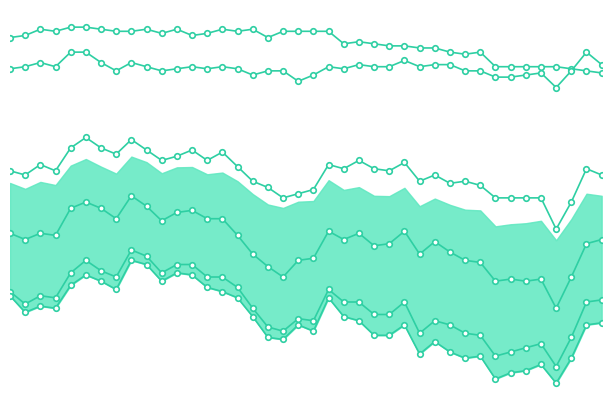

How many values in the 7 Yr series are below 4?

9